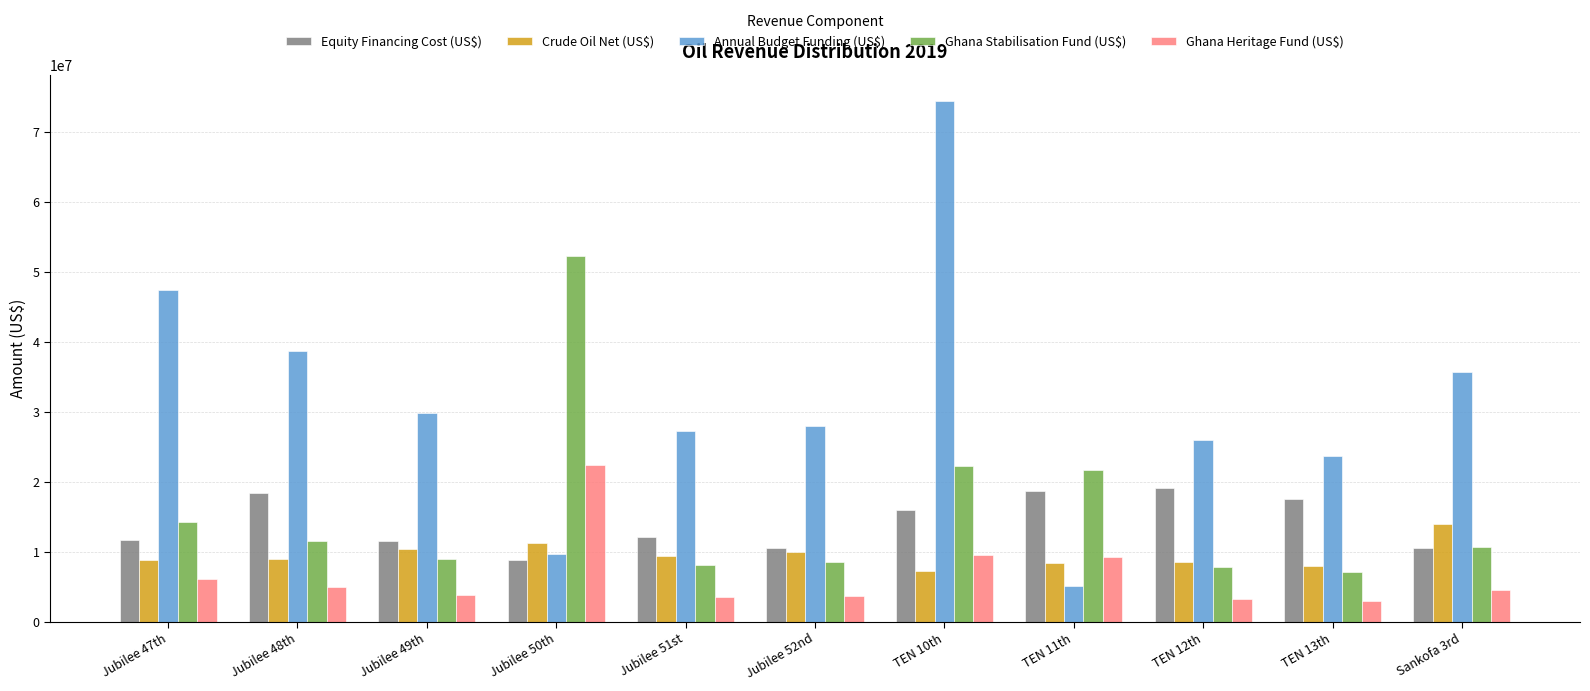

At which label does Equity Financing Cost (US$) reach its minimum?

Jubilee 50th